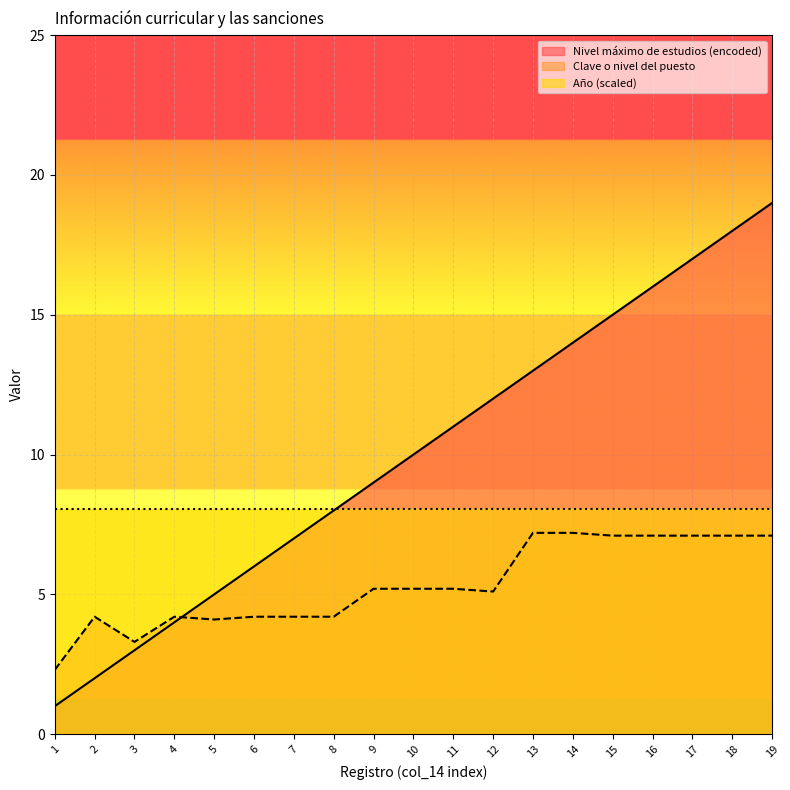

At which label does Clave o nivel del puesto first exceed 5?

9